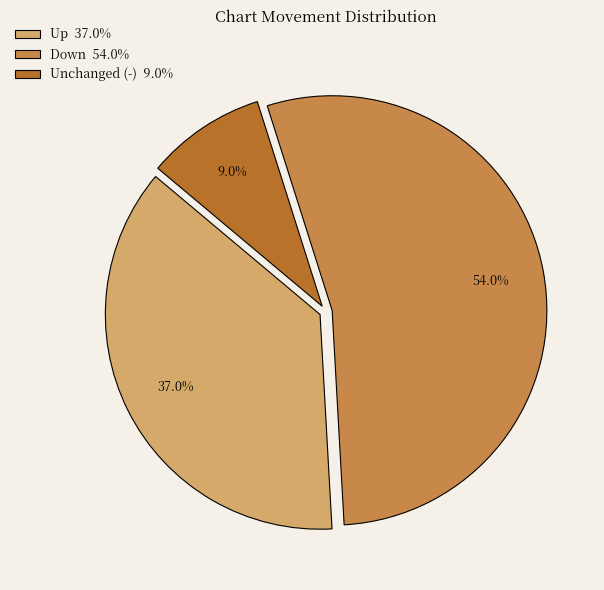

To the nearest percent, what is the difference between the largest and smallest slice percentages?

45%